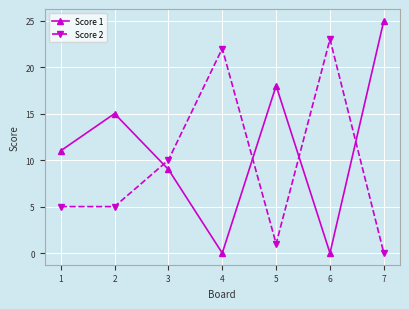

At which label is Score 1 closest to 12?

1